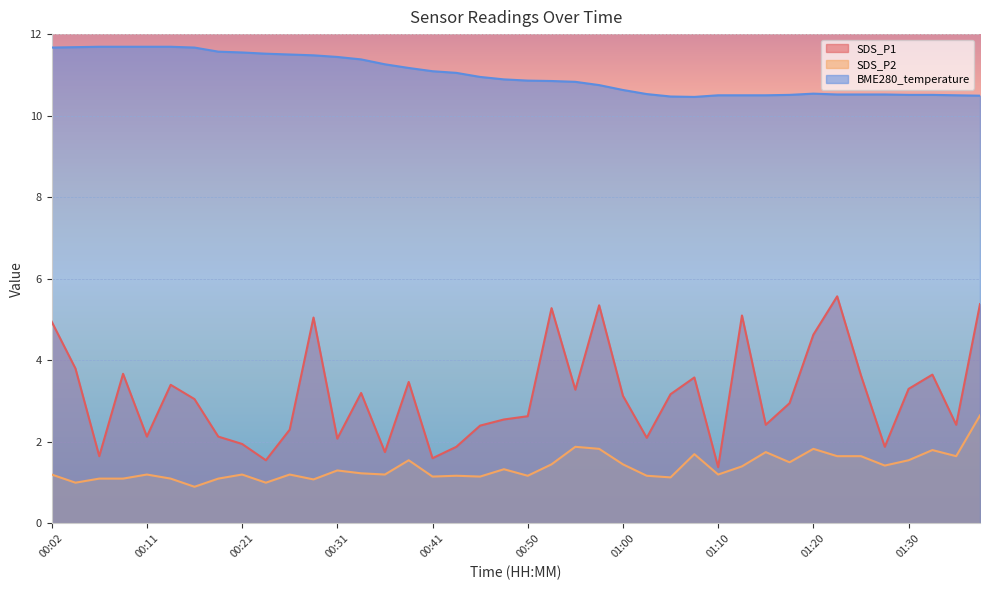

List the labels in order of SDS_P1 value, smallest first.

01:10, 00:24, 00:41, 00:07, 00:36, 00:43, 01:27, 00:21, 00:31, 01:02, 00:11, 00:19, 00:26, 00:45, 01:15, 01:35, 00:48, 00:50, 01:17, 00:16, 01:00, 01:05, 00:33, 00:55, 01:30, 00:14, 00:38, 01:07, 01:25, 01:32, 00:09, 00:04, 01:20, 00:02, 00:28, 01:12, 00:53, 00:58, 01:37, 01:22